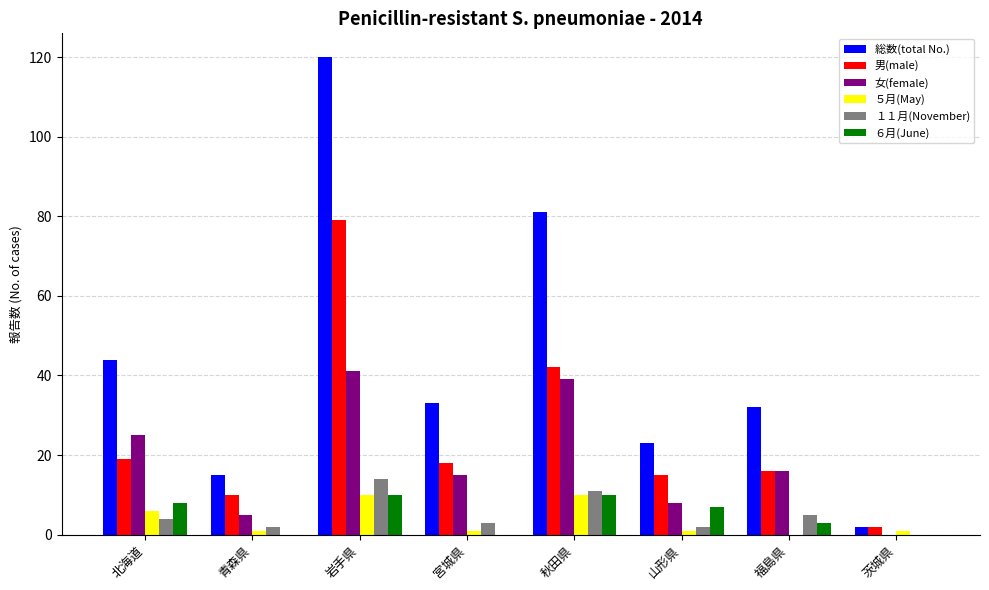

Count the number of categories in the chart.

8